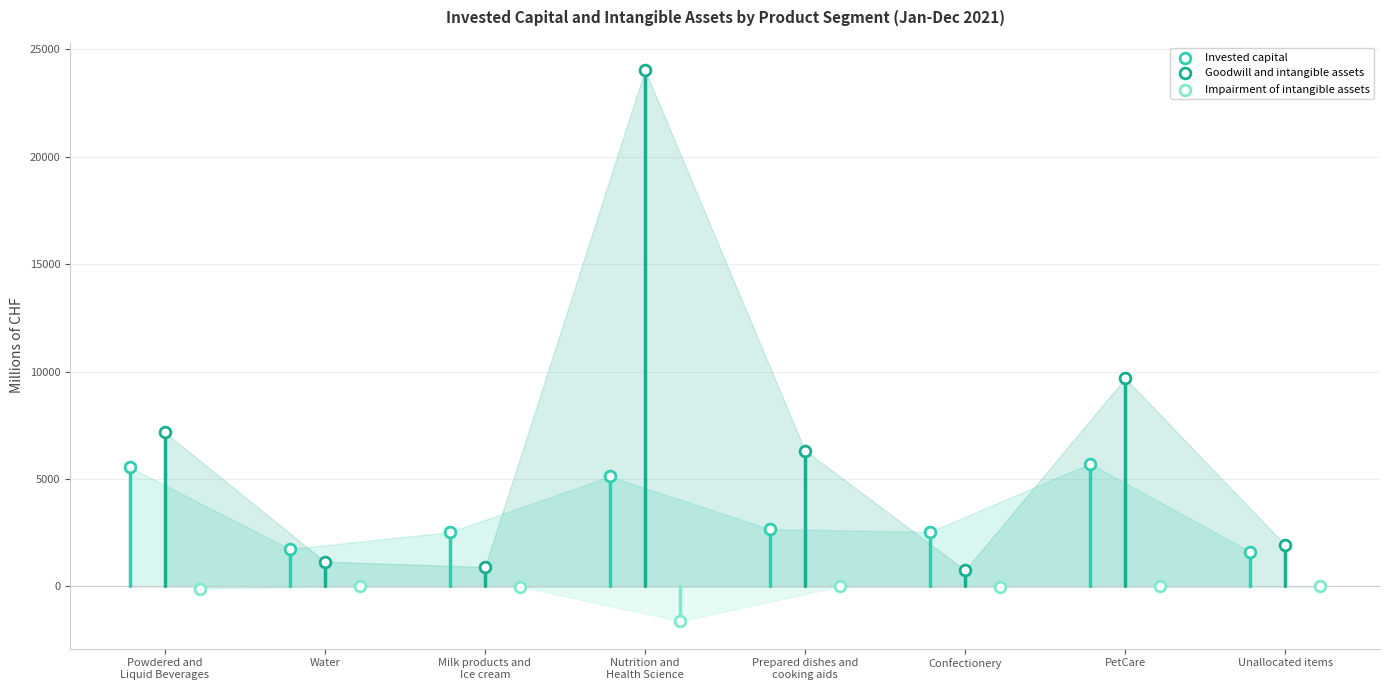

Which series has the widest spread of Y values?

Goodwill and intangible assets